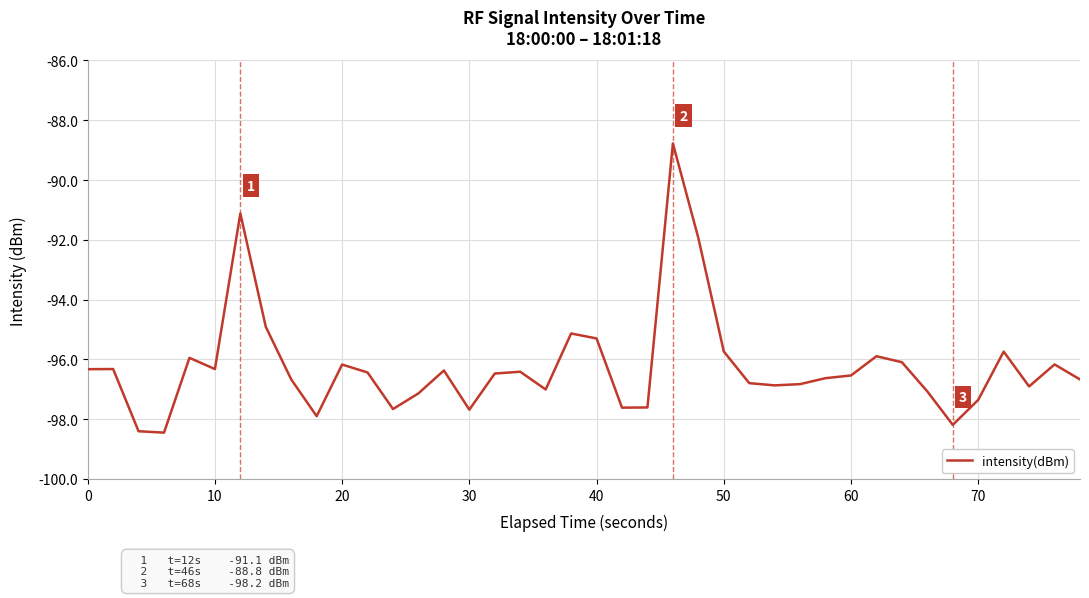

What is the difference between the maximum and minimum values?

9.7